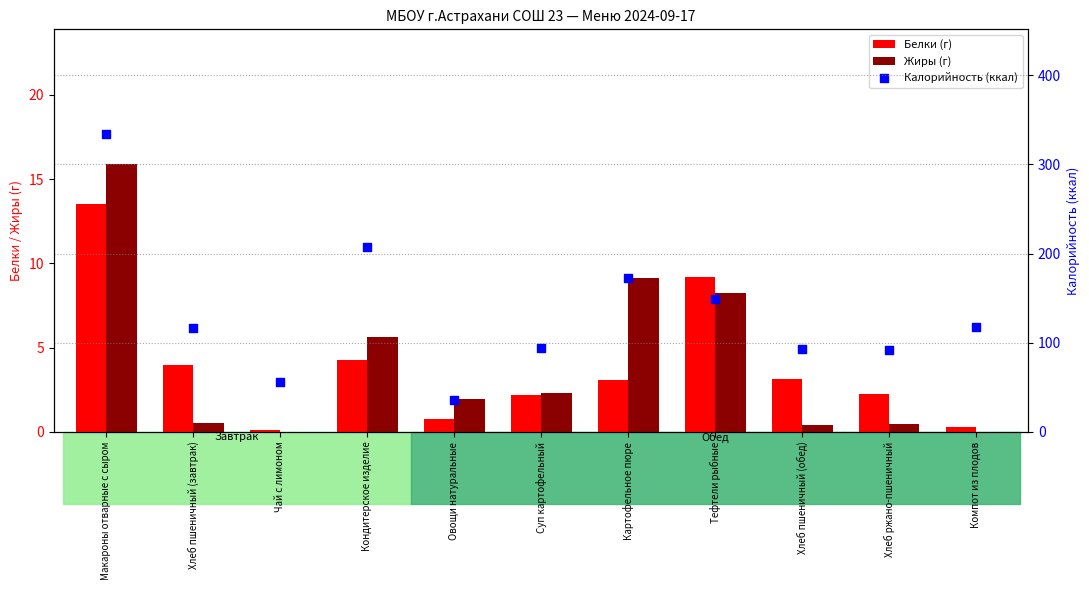

What is the total value across all series at Хлеб ржано-пшеничный?

94.6